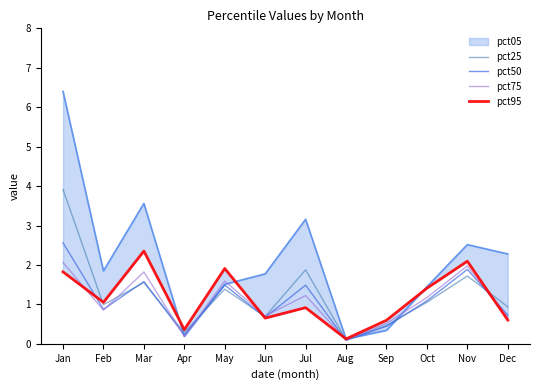

Is it true that pct50 equals 0.9 at Feb?

True